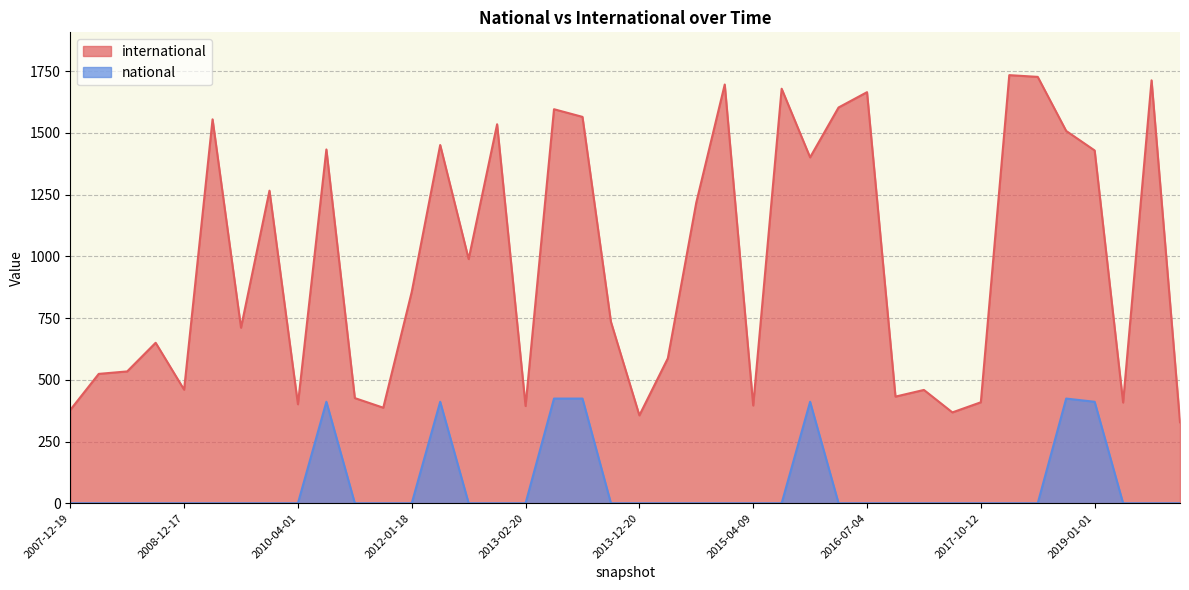

At 2013-12-20, list the series in order from smallest to largest.

national, international